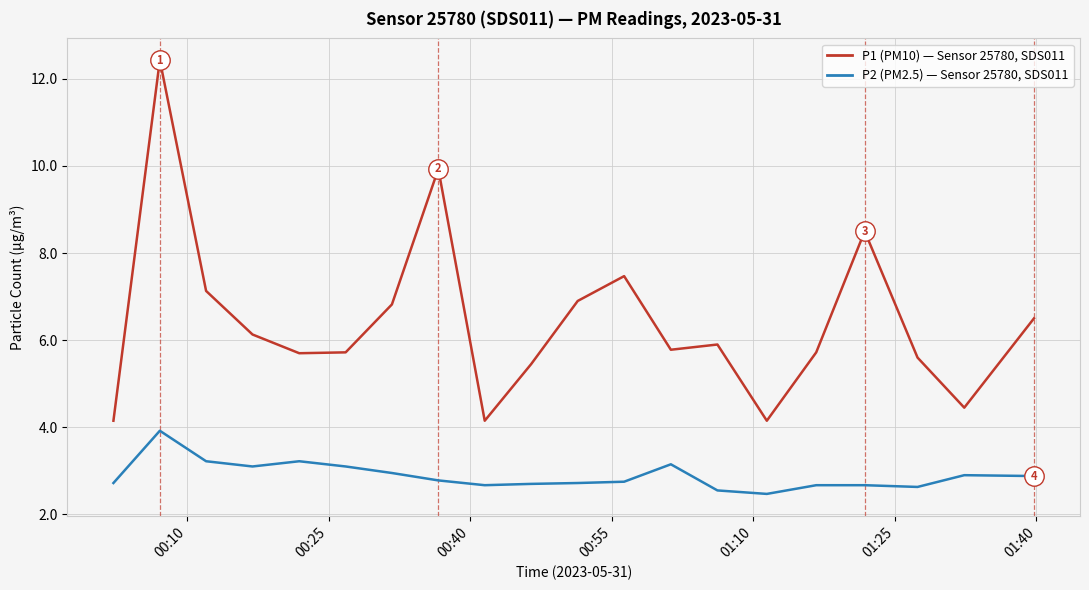

What is the greatest value displayed?

12.4